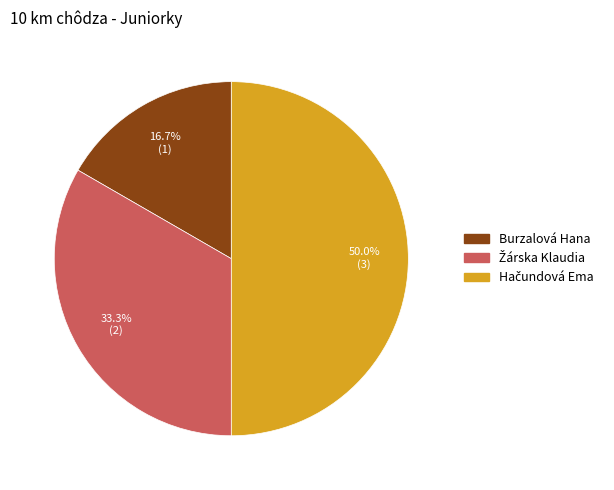

Is Burzalová Hana the majority of the pie?

No